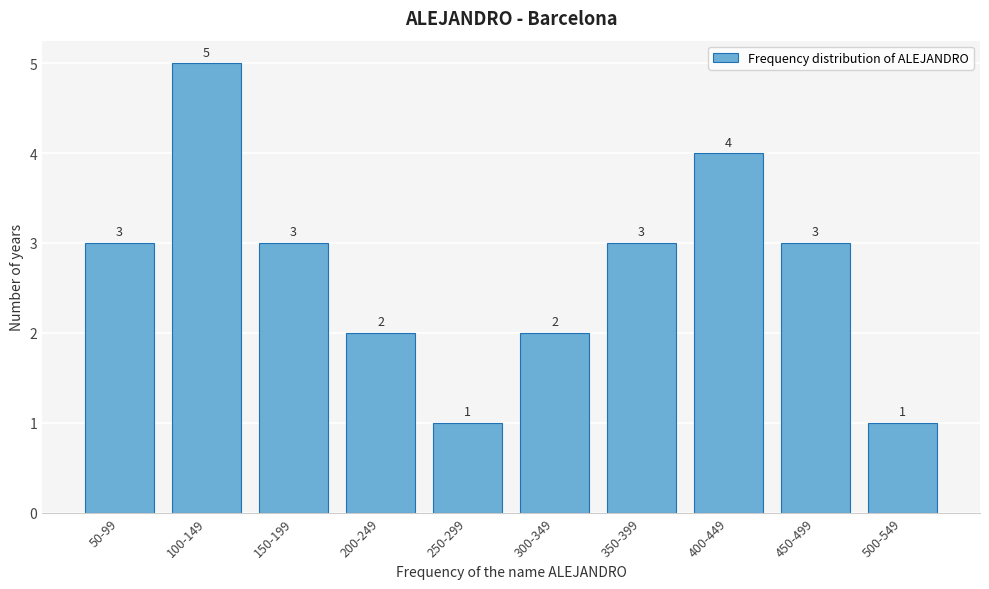

Reading right to left, extract all data points from this chart.

500-549=1	450-499=3	400-449=4	350-399=3	300-349=2	250-299=1	200-249=2	150-199=3	100-149=5	50-99=3